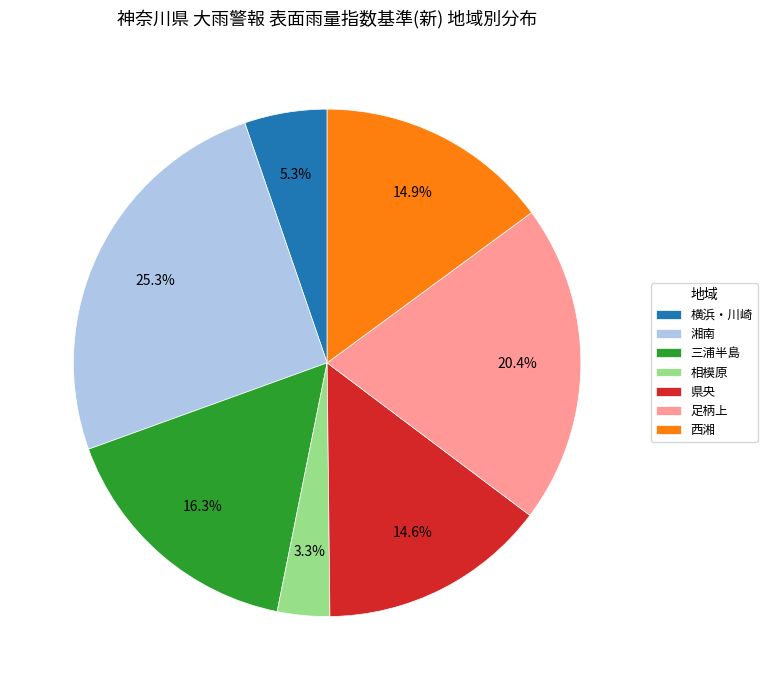

Between 相模原 and 西湘, which is larger?

西湘